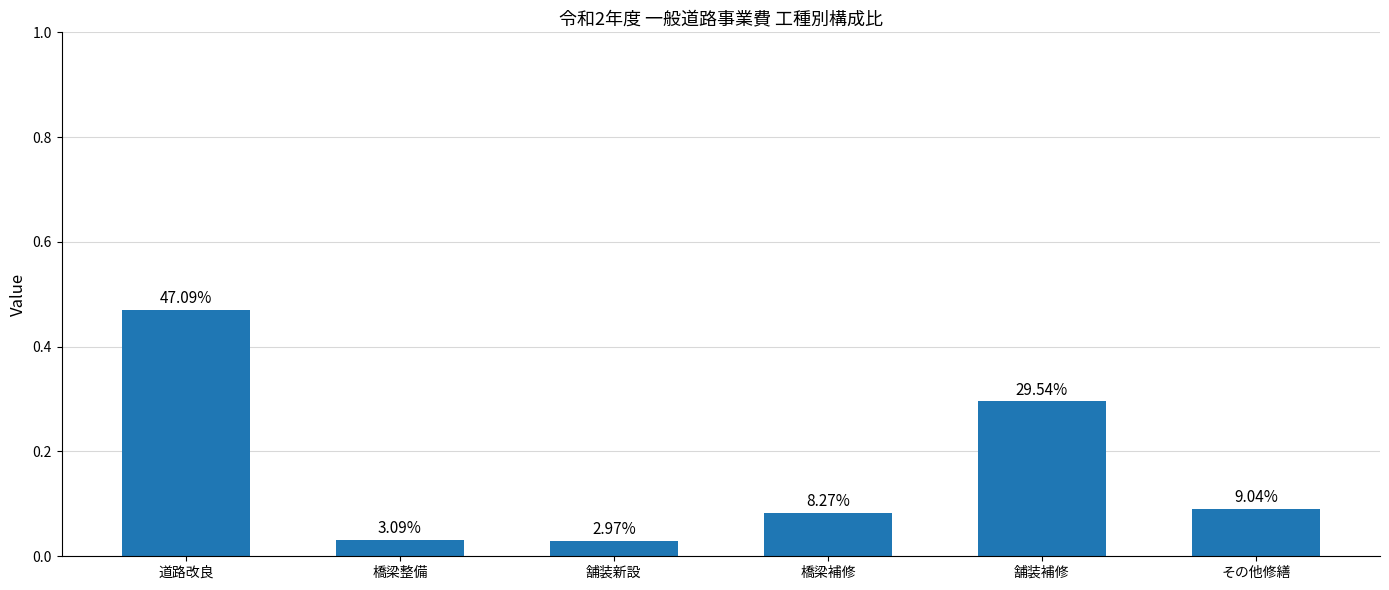

How many bars are there in total?

6